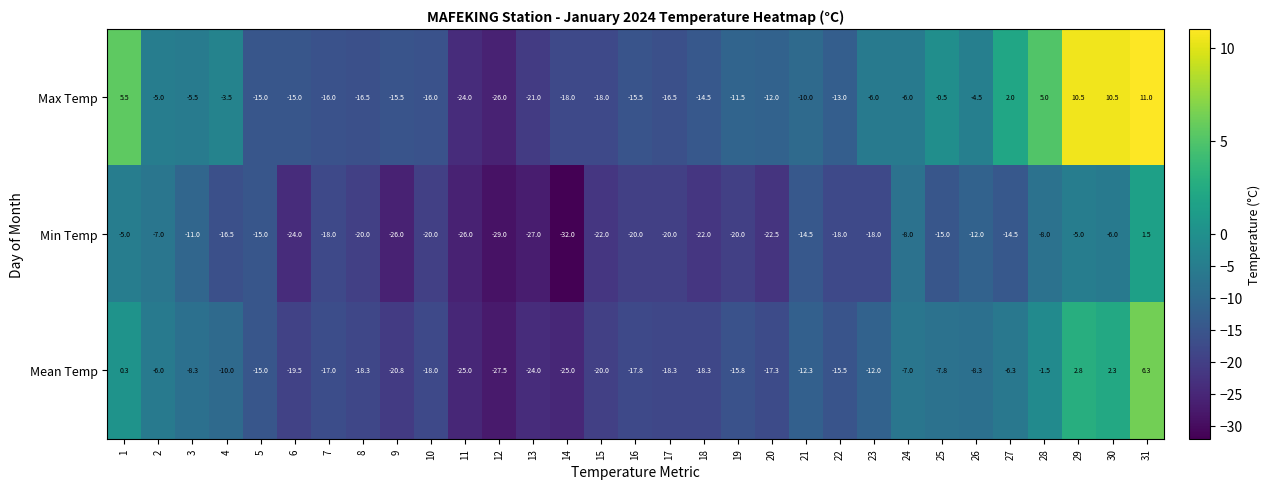

Which series has the largest range (max minus min)?

Max Temp